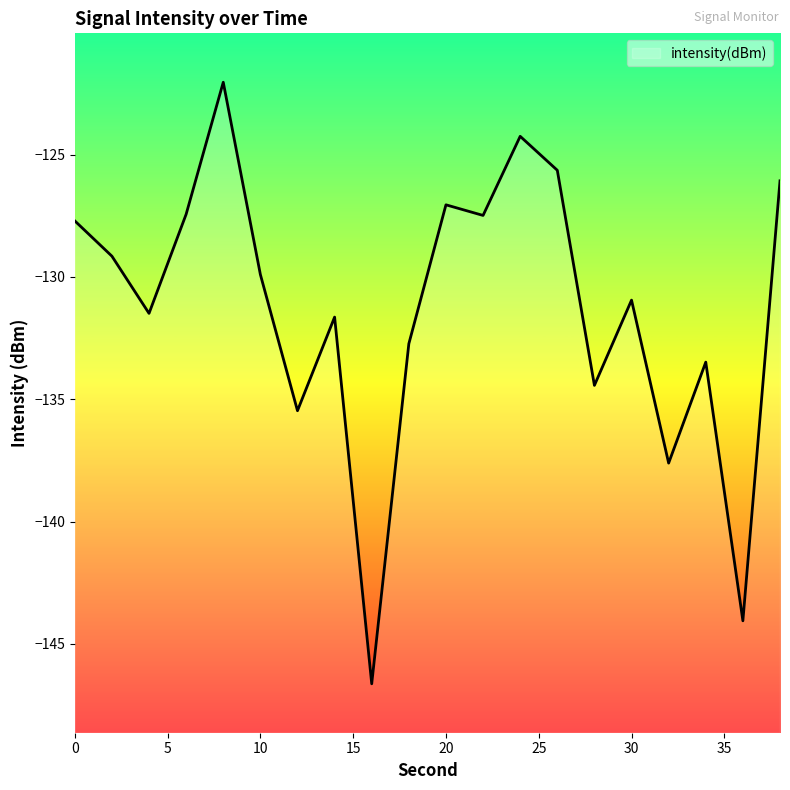

What is the average value?

-131.3